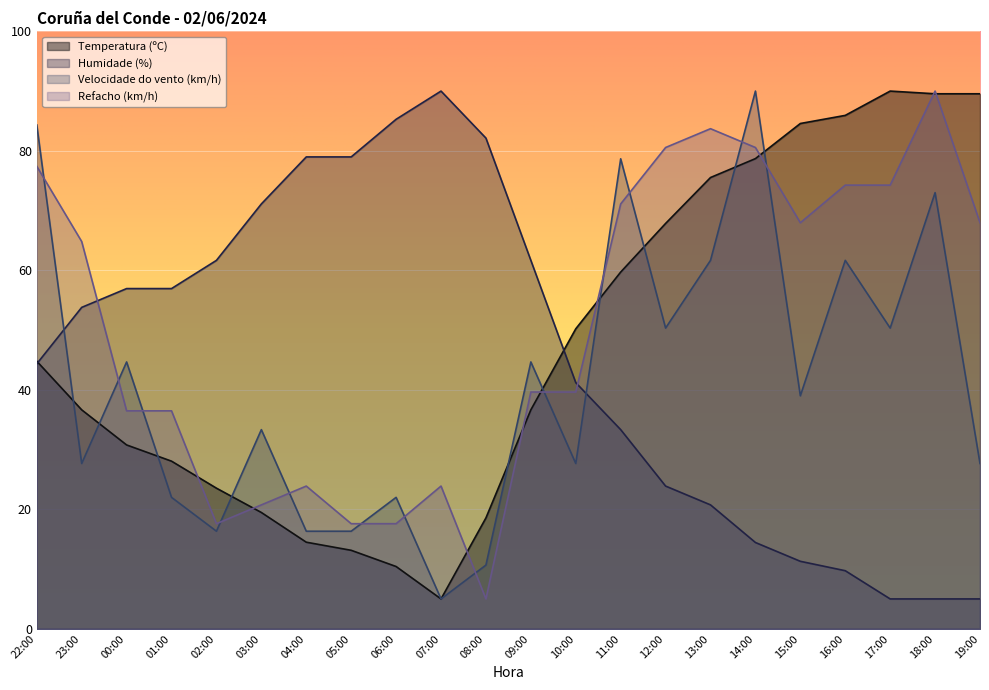

What is the difference between the second highest and second lowest values in the Humidade (%) series?

80.3